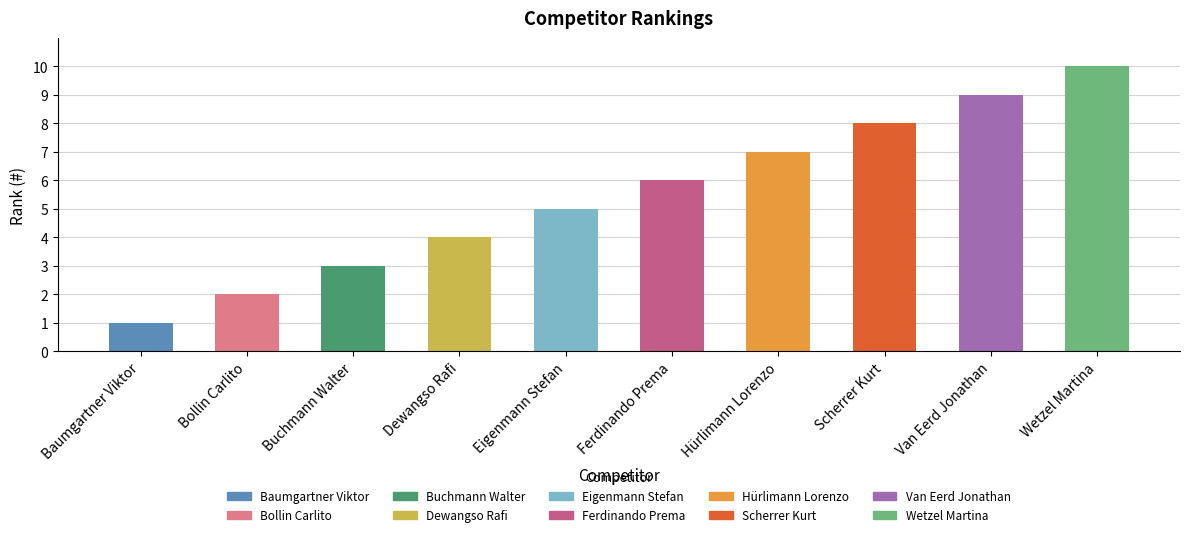

Which has a higher value, Buchmann Walter or Hürlimann Lorenzo?

Hürlimann Lorenzo